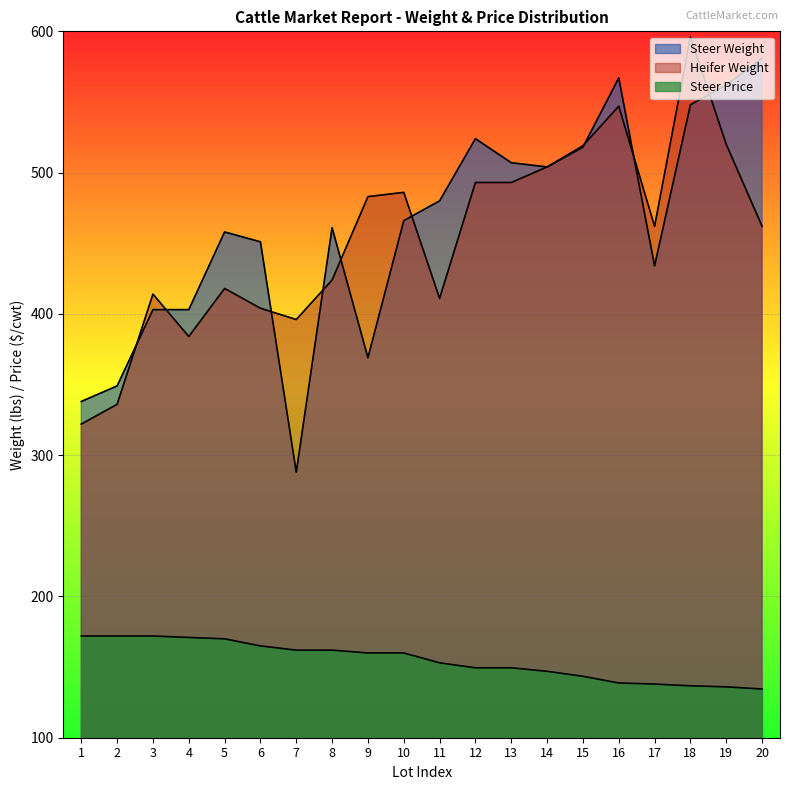

What is the sum of all Heifer Weight values?

9074.0